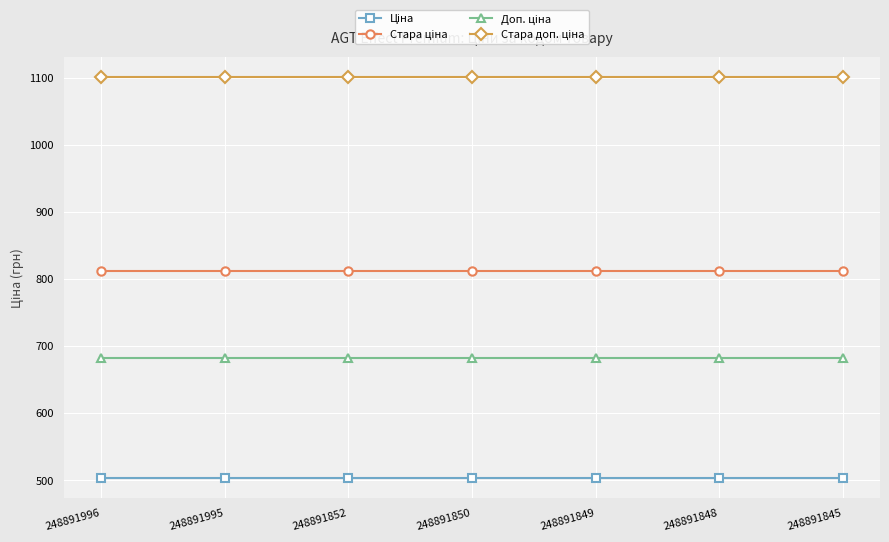

At how many categories does at least one series exceed 850?

7